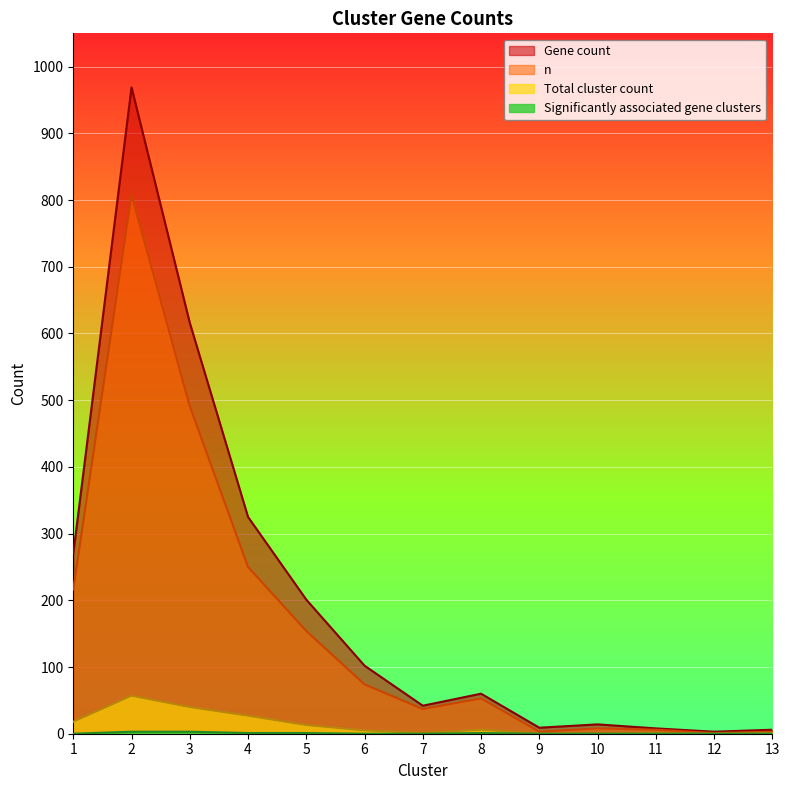

Rank the categories by Total cluster count value from lowest to highest.

9, 10, 12, 7, 11, 13, 6, 8, 5, 1, 4, 3, 2